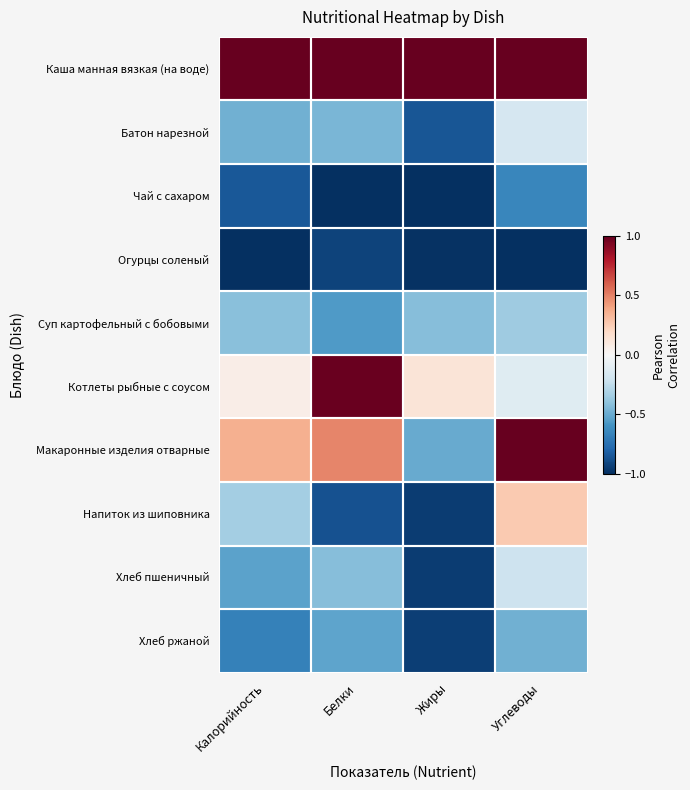

Which has a higher value, Углеводы or Белки?

Белки